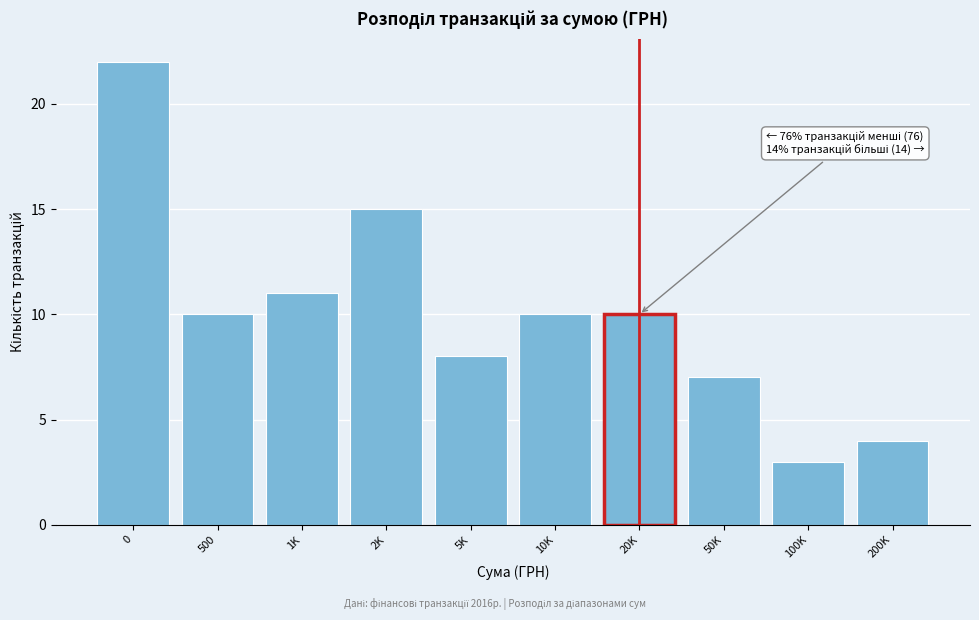

Reading left to right, what are all the values shown in this chart?

0=22	500=10	1K=11	2K=15	5K=8	10K=10	20K=10	50K=7	100K=3	200K=4